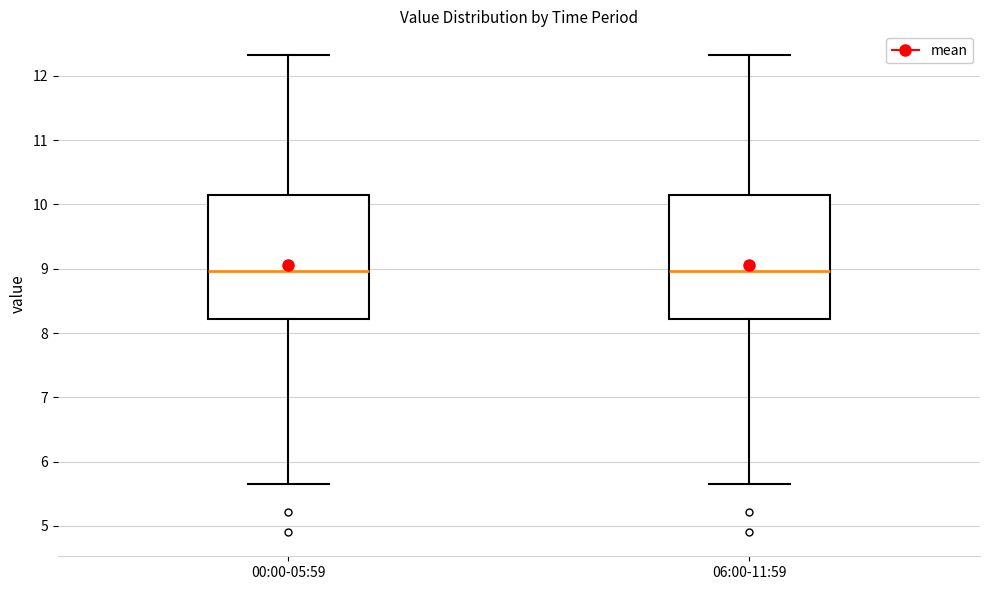

Where is the lower edge of the box for 00:00-05:59 on the y-axis? The values are not printed on the chart, so give them approximately, as read against the axis.

8.2